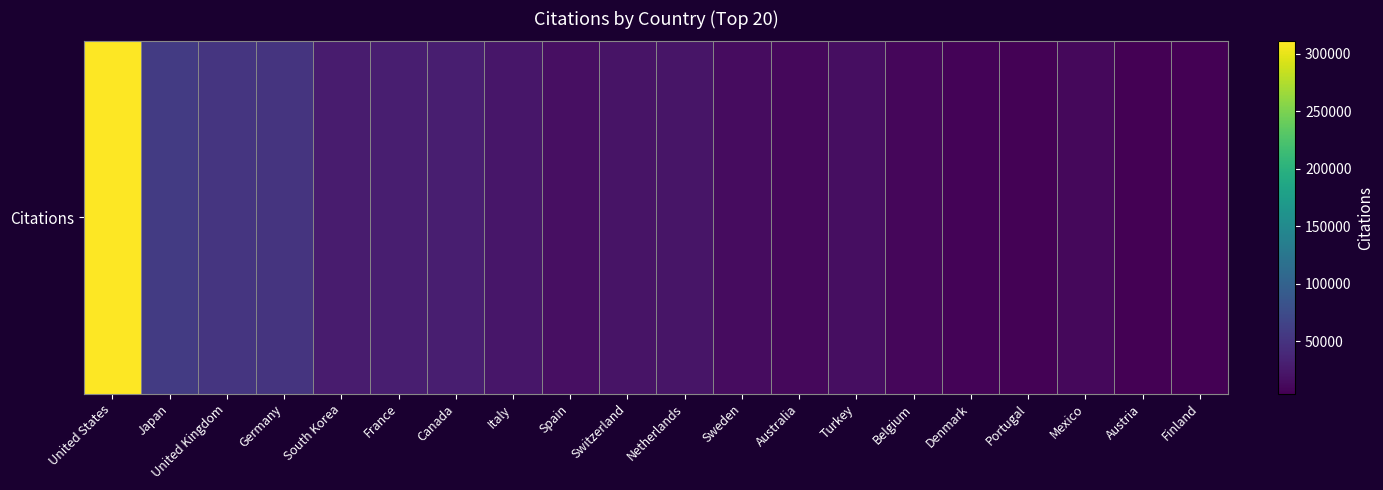

Where is the data nearest to the value 157610?

Japan